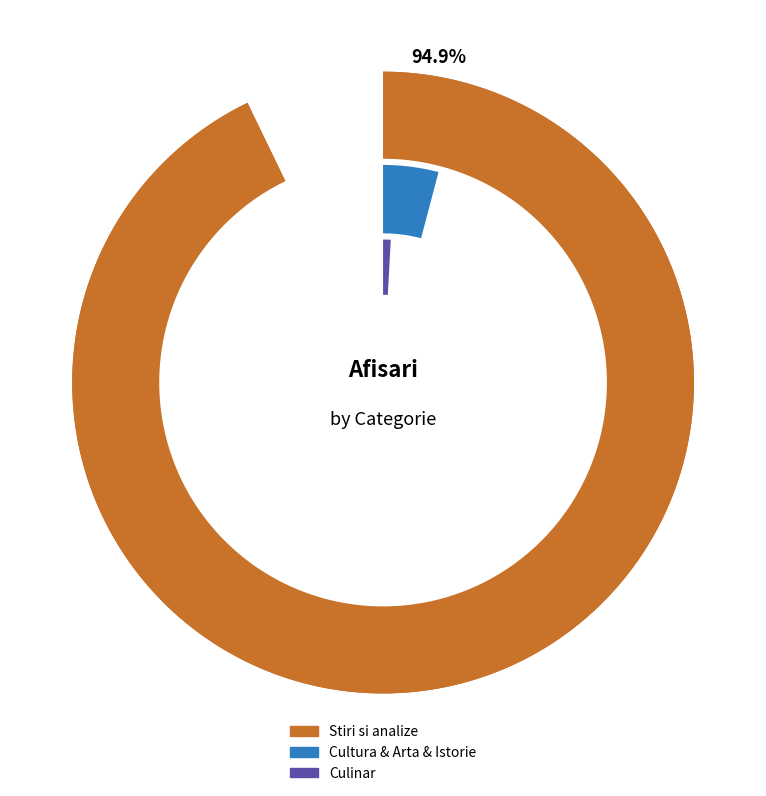

The Cultura & Arta & Istorie slice represents 14% of the pie. True or false?

False